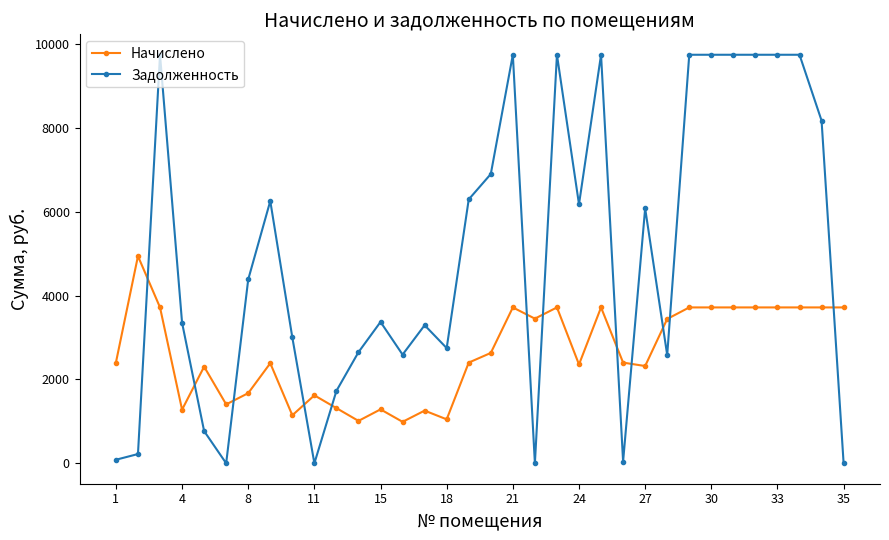

At how many categories does at least one series exceed 3909?

18